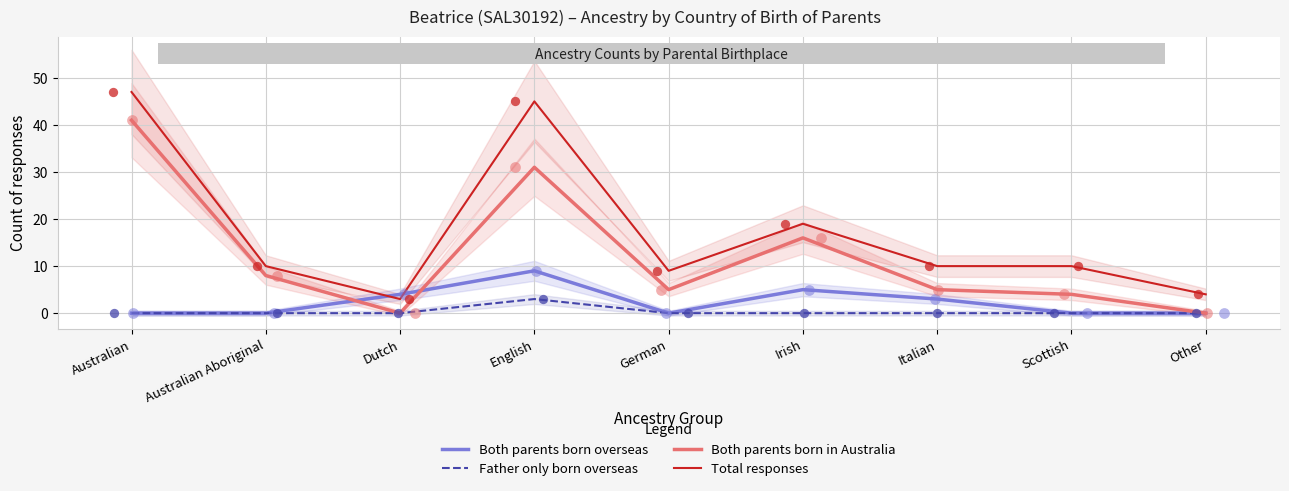

Is the value of Both parents born overseas at English greater than the value of Total responses at Australian Aboriginal?

No